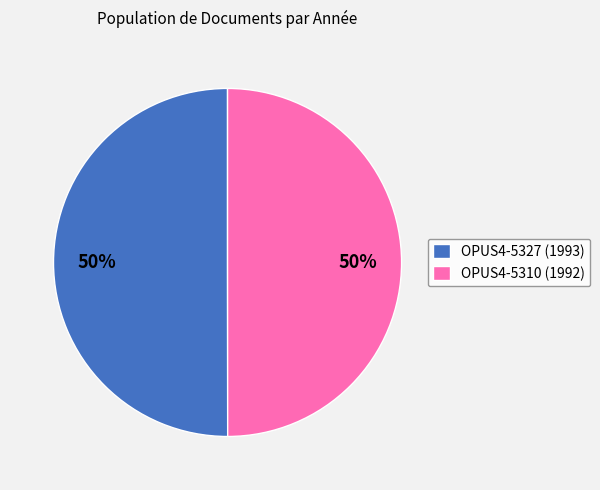

To the nearest percent, what is the combined percentage of OPUS4-5310 (1992) and OPUS4-5327 (1993)?

100%